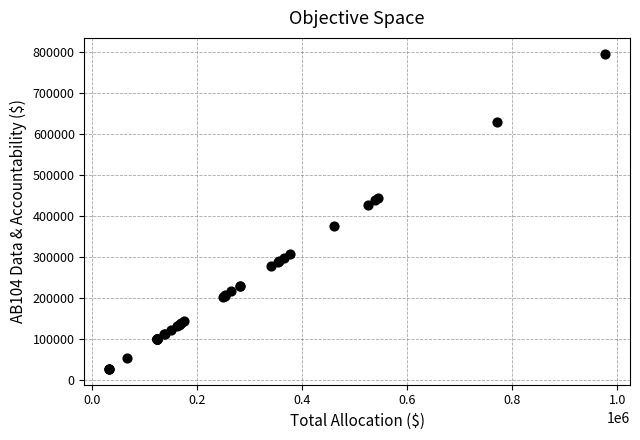

What Y value in the scatter plot is closest to 410909?

427067